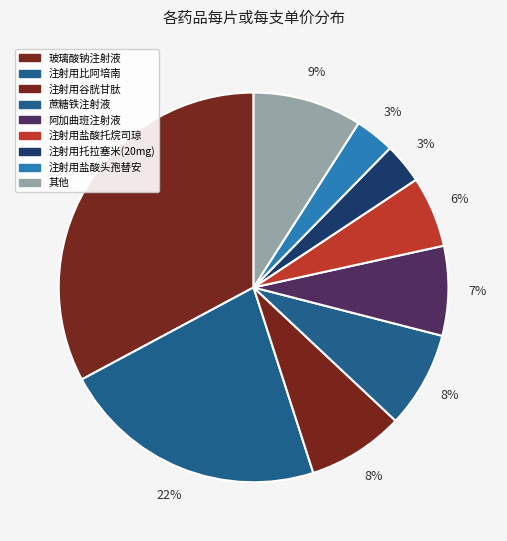

Count the number of slices in the pie.

9